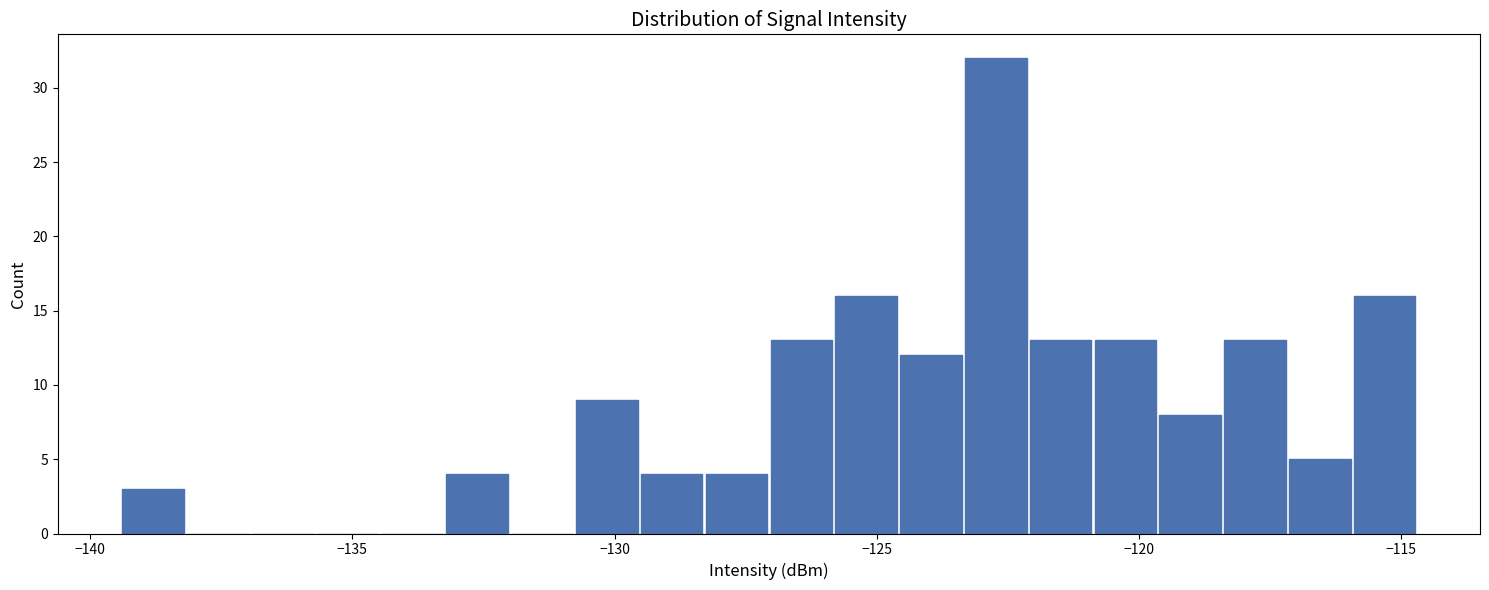

Read against the x-axis, roughly where is the centre of the tallest bar?

-122.5